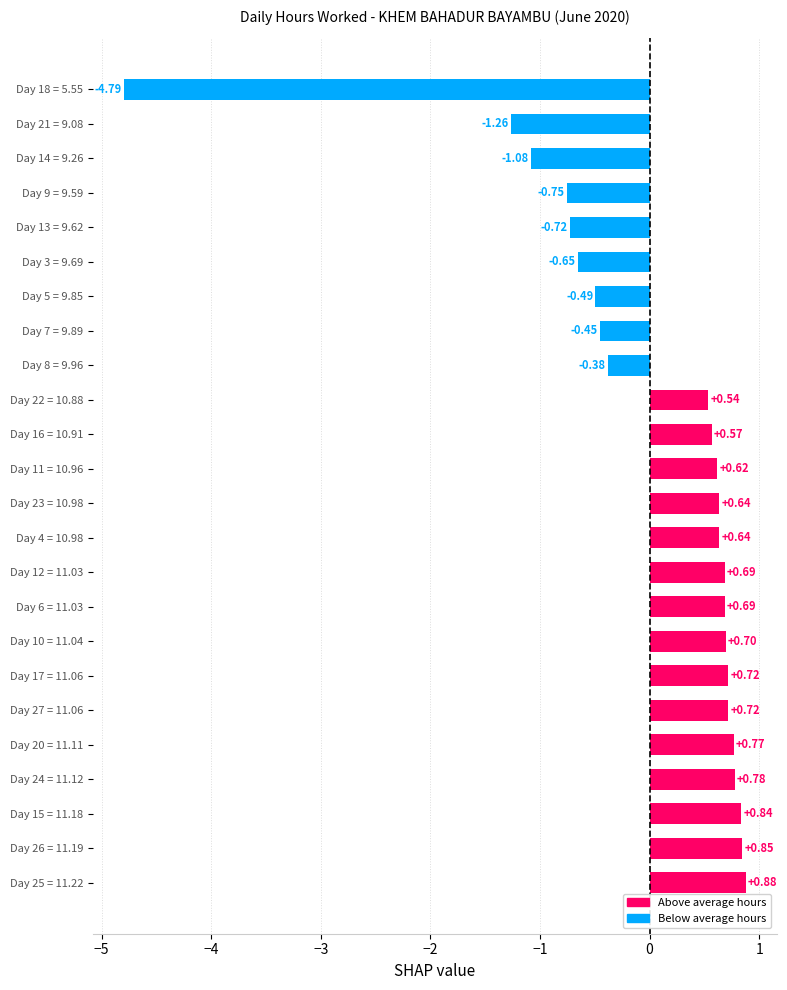

What is the smallest value displayed?

-4.8